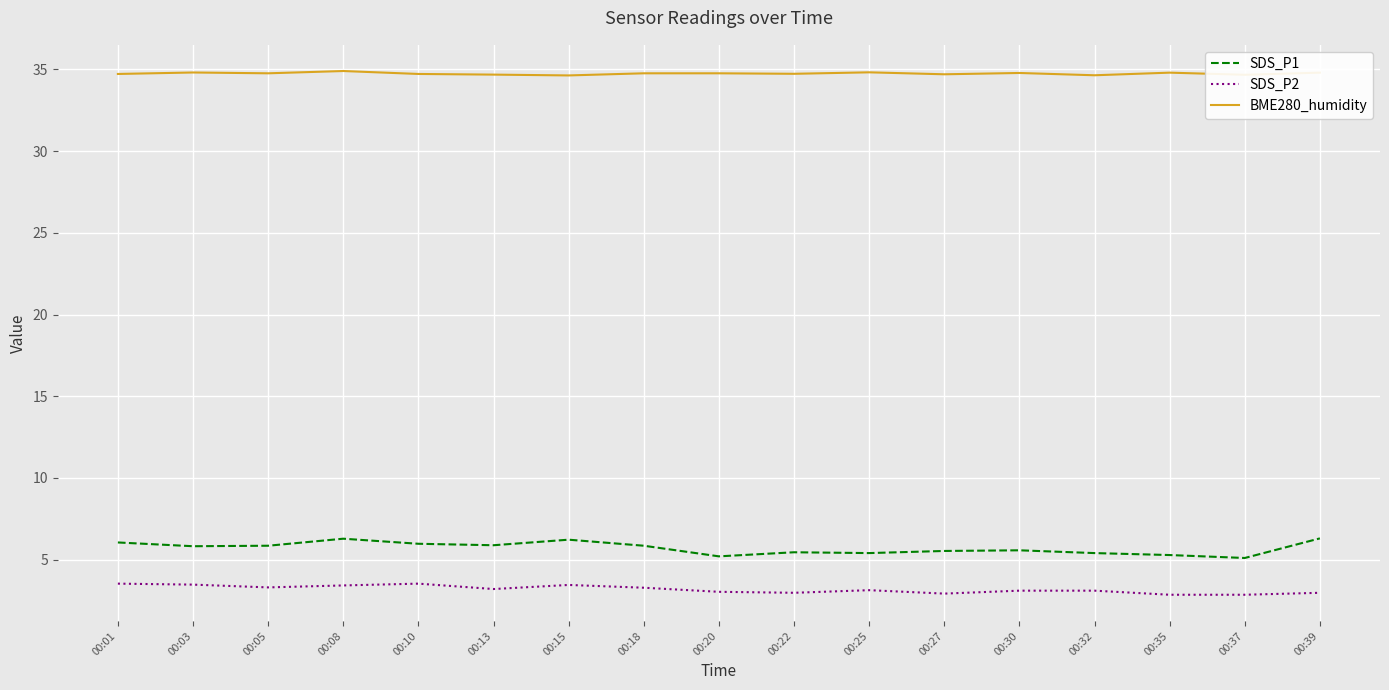

Is it true that BME280_humidity equals 14.6 at 00:32?

False